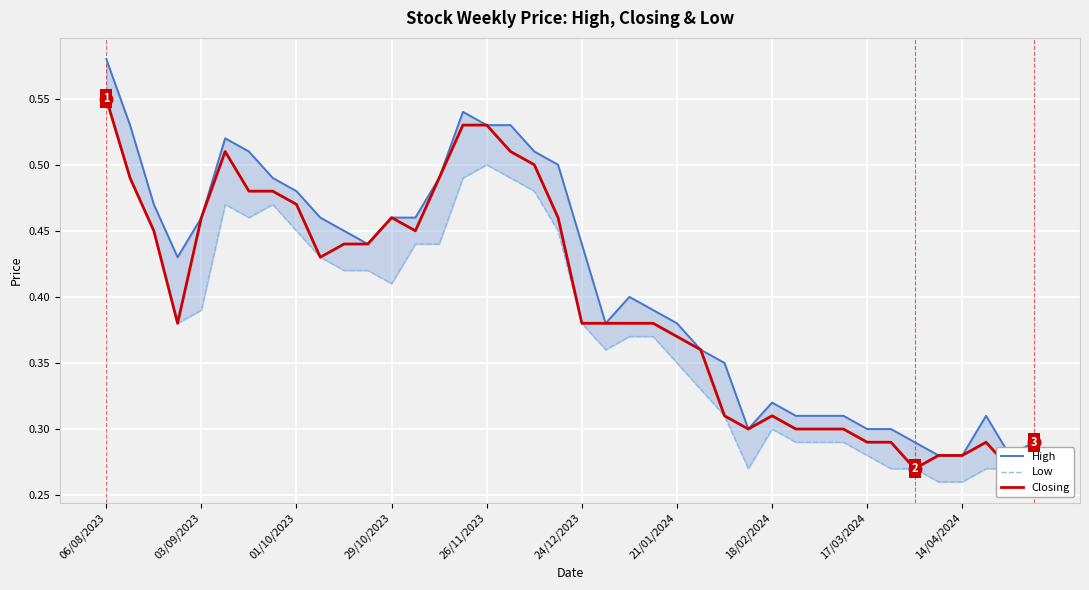

What are all the series names shown in the legend?

High, Low, Closing